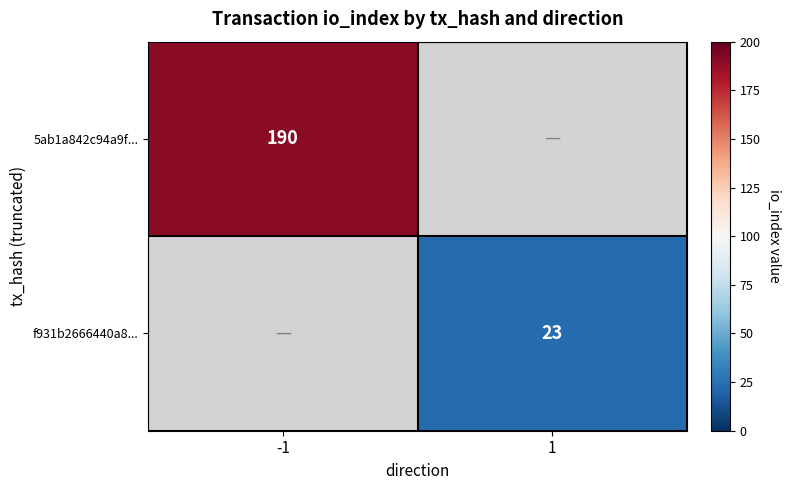

Is it true that 5ab1a842c94a9f... equals 190 at -1?

True